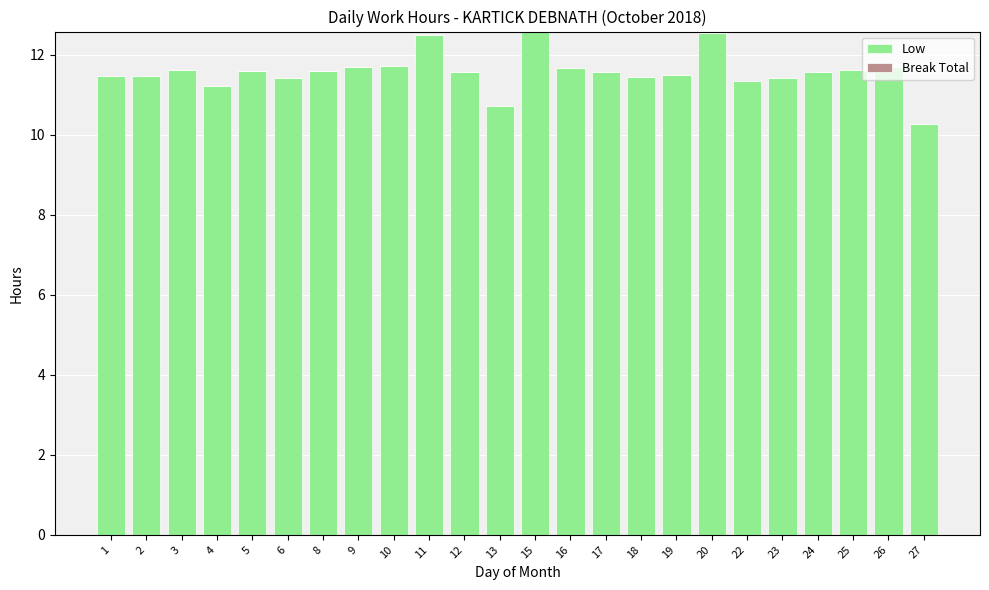

The chart shows a value of 3.9 at 5. True or false?

False